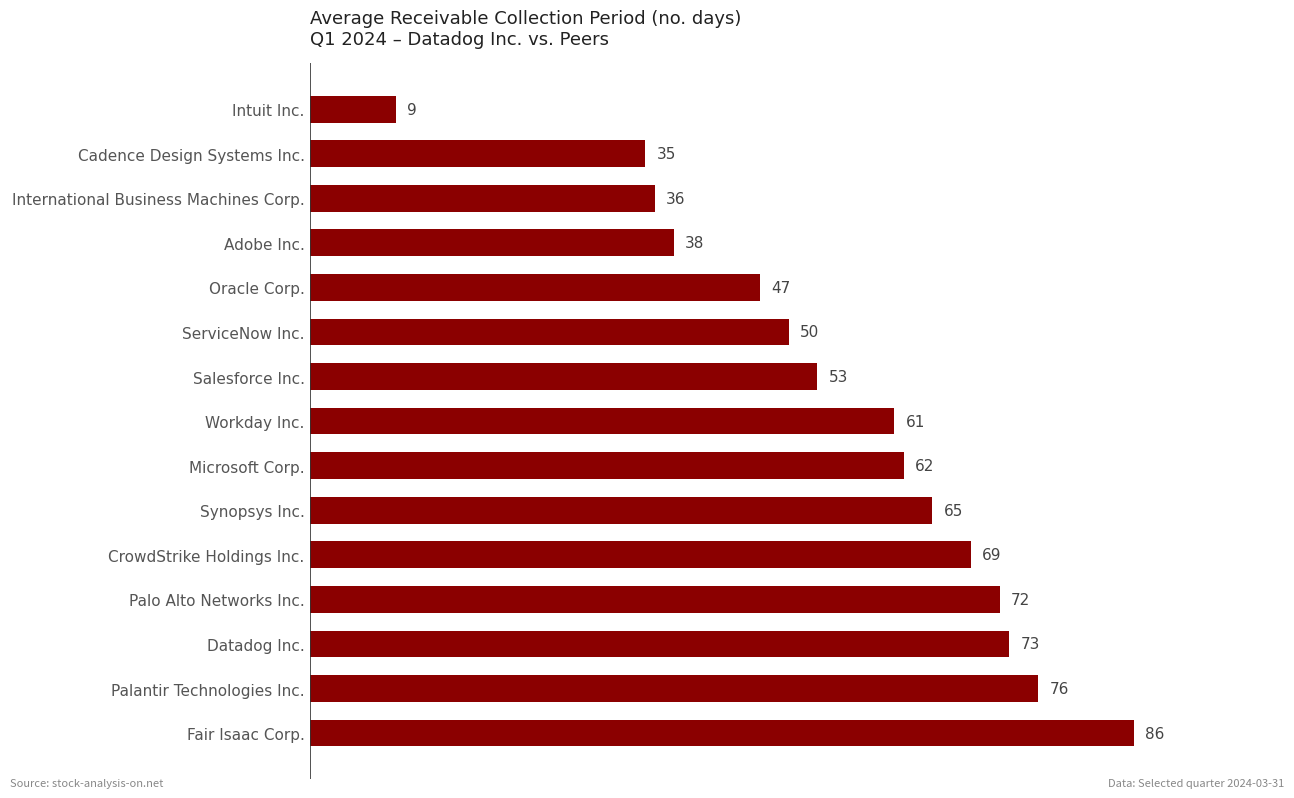

Reading bottom to top, what are all the values shown in this chart?

86	76	73	72	69	65	62	61	53	50	47	38	36	35	9